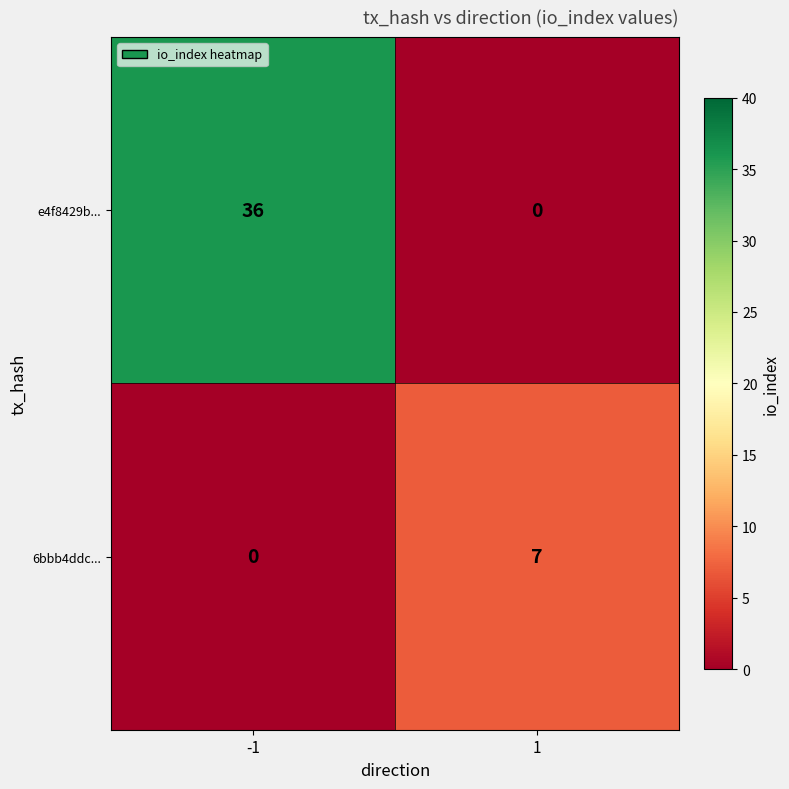

List the series in order of their overall mean, highest first.

e4f8429b..., 6bbb4ddc...